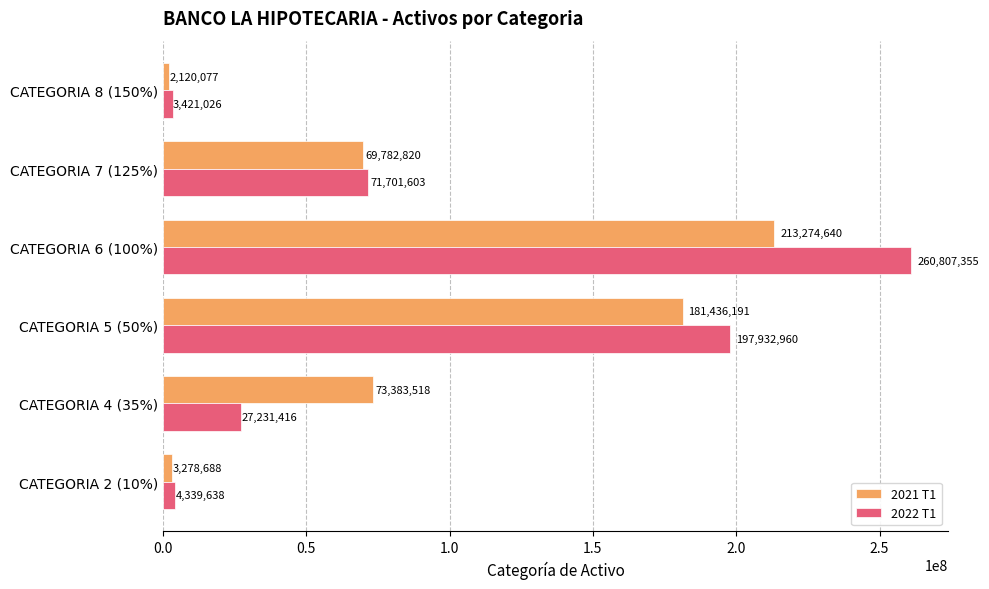

What is the greatest value displayed?

260807355.2